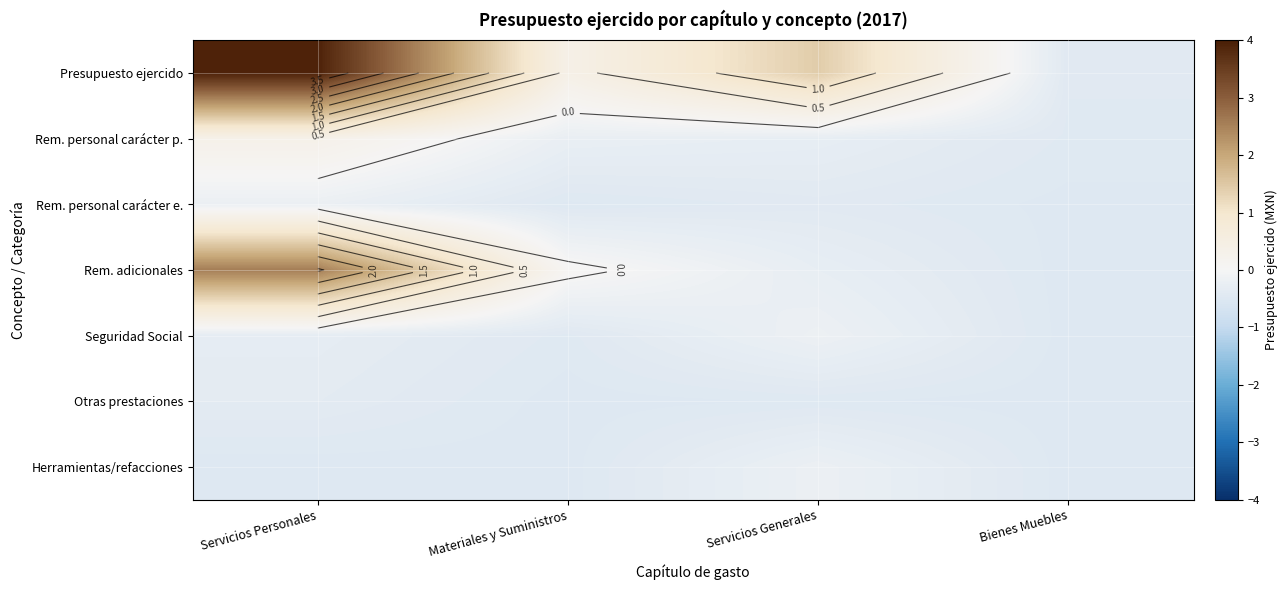

What is the total value across all series at Materiales y Suministros?

-1.7